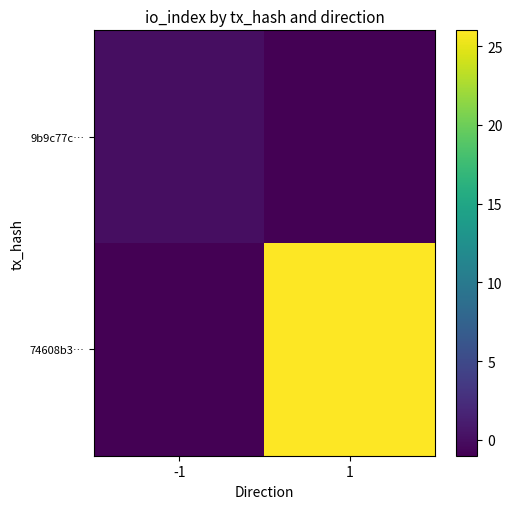

List the series in order of their overall mean, highest first.

74608b3…, 9b9c77c…